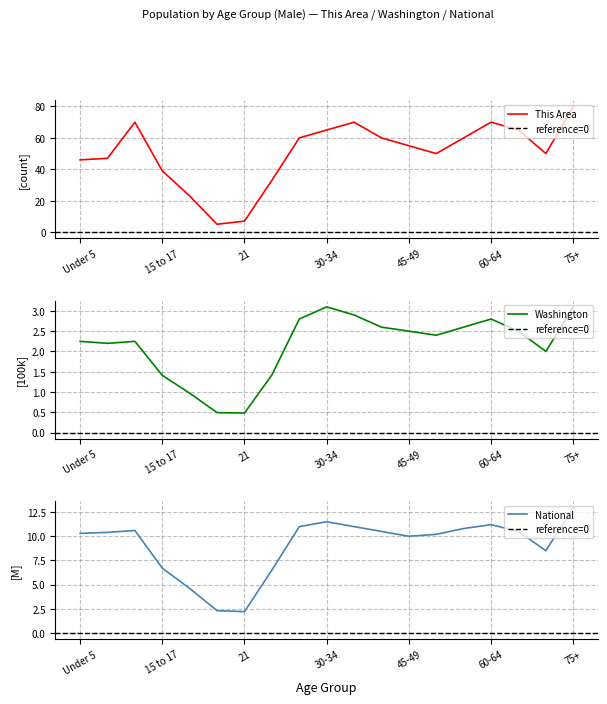

Which series has the widest spread of values?

This Area (Male)